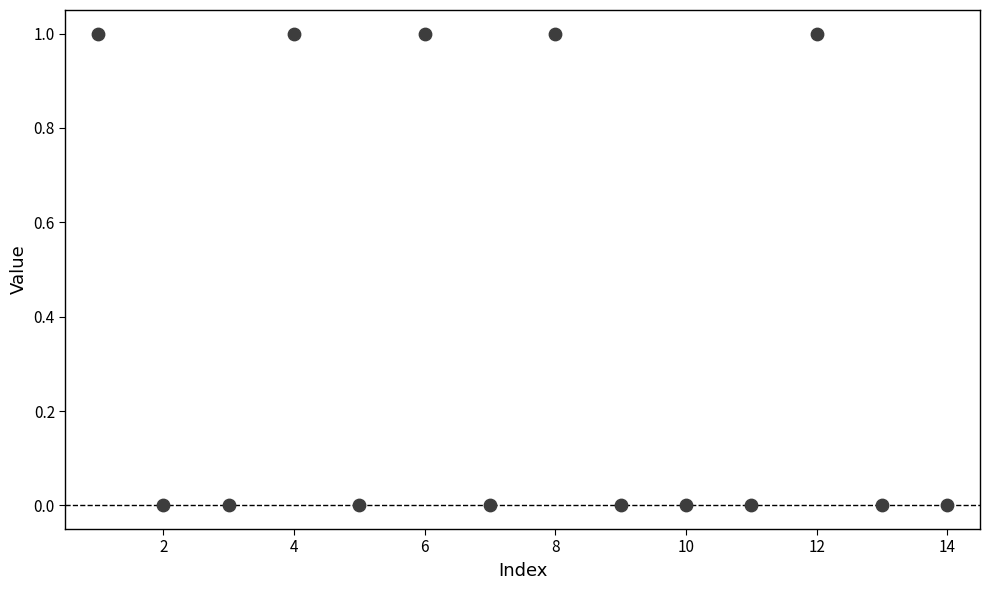

What is the range of X values (max minus min)?

13